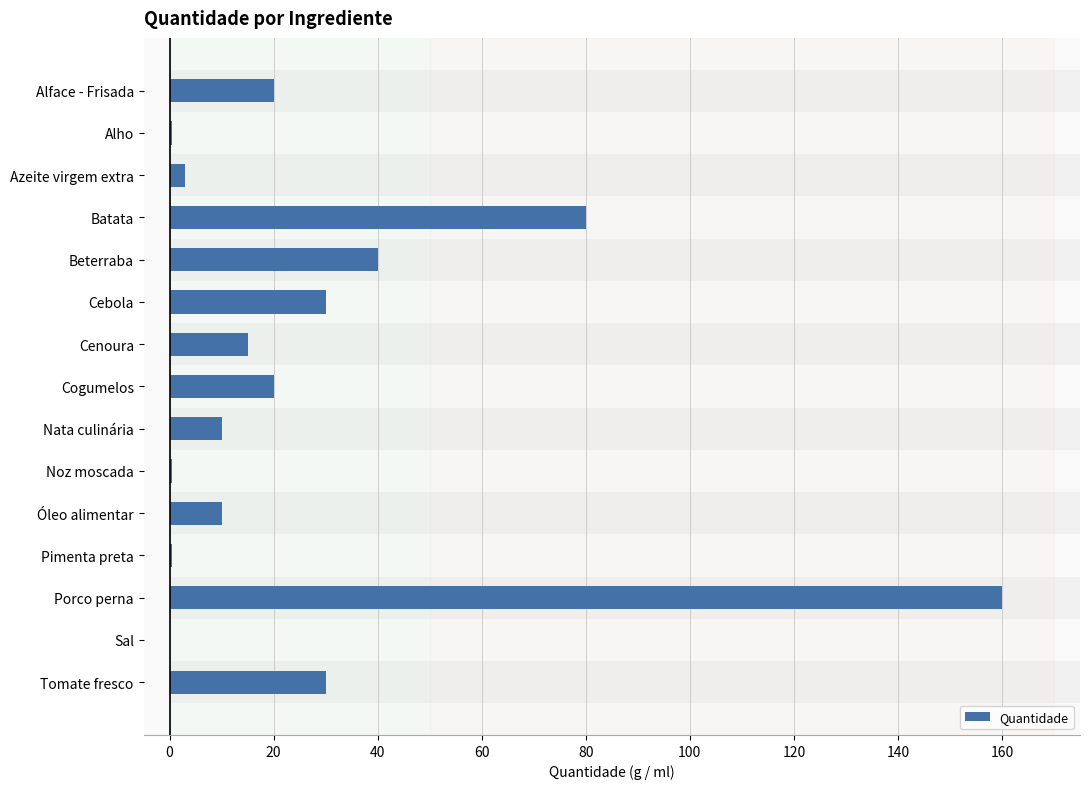

What is the approximate value at Cebola?

30.0